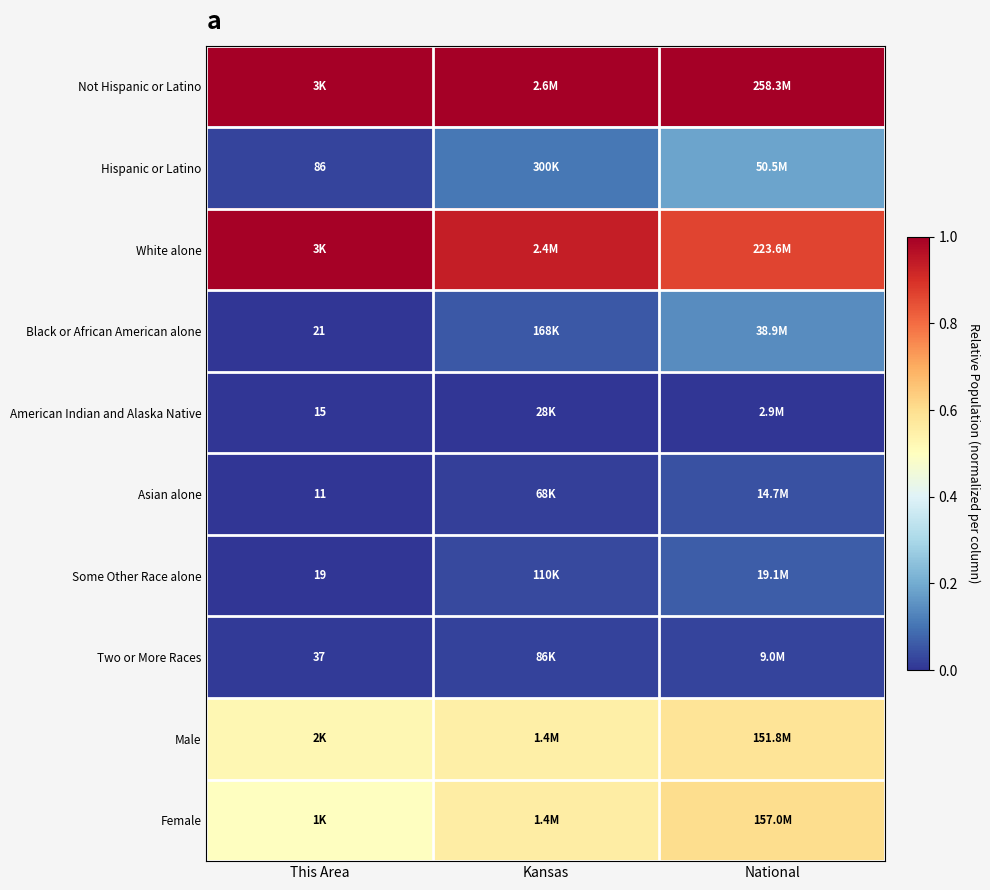

How many distinct data groups are displayed?

10